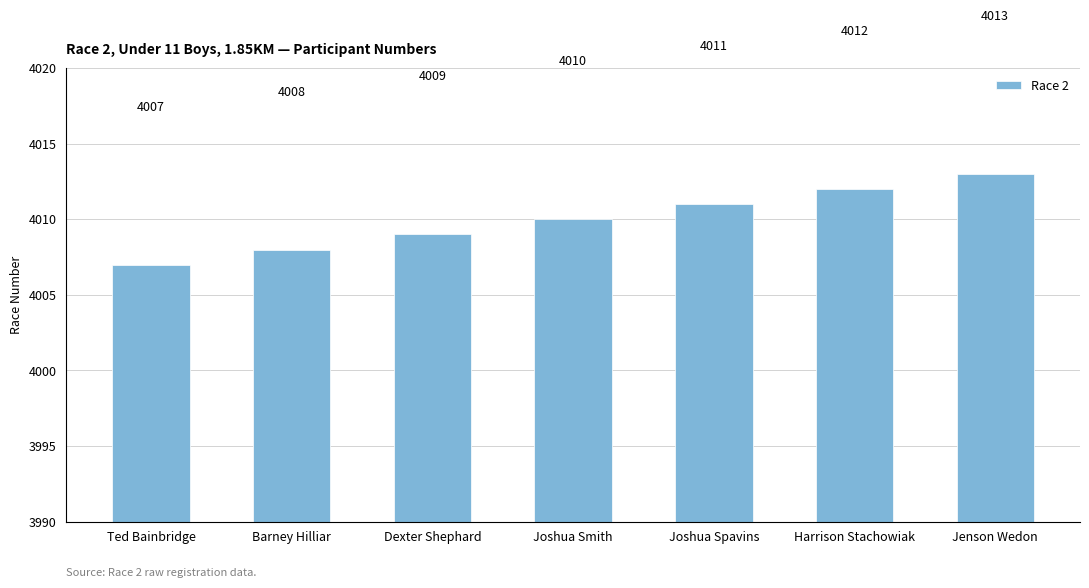

How many values are below 4010?

3